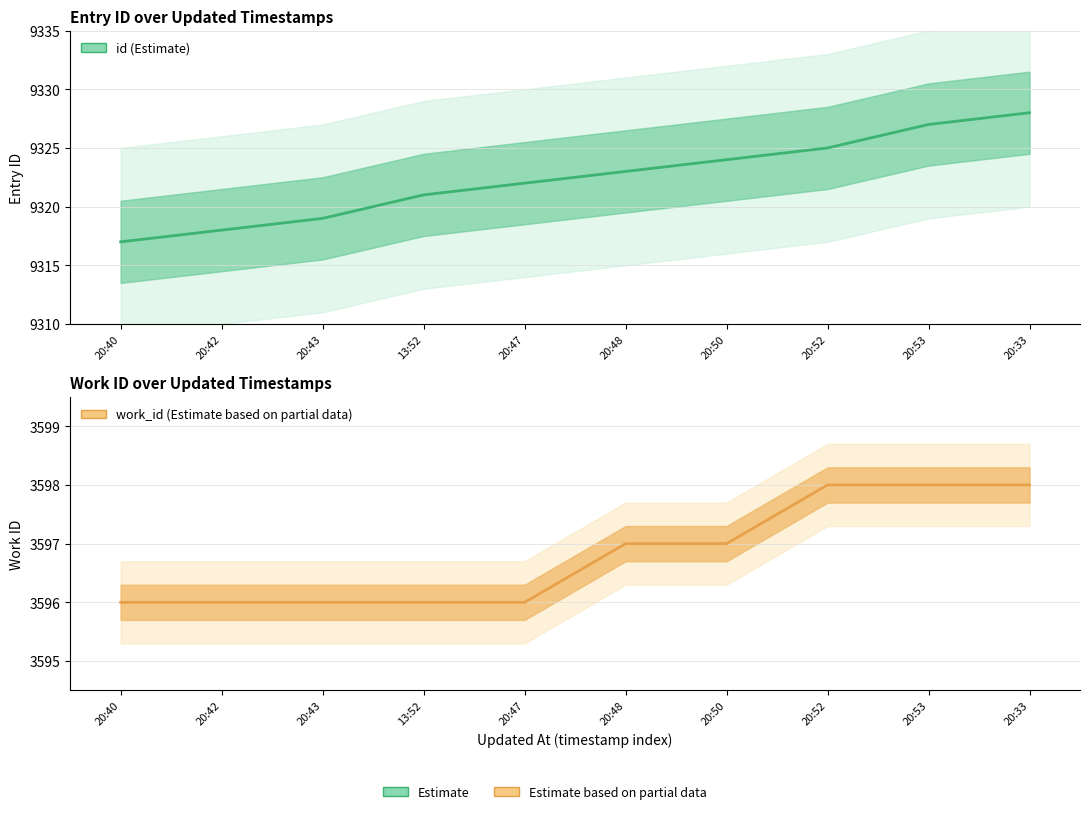

What is the label of the 3rd point from the left?

20:43